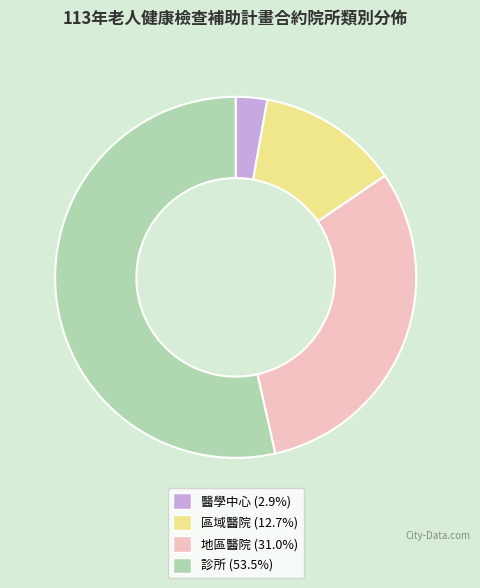

How many slices are in this pie chart?

4